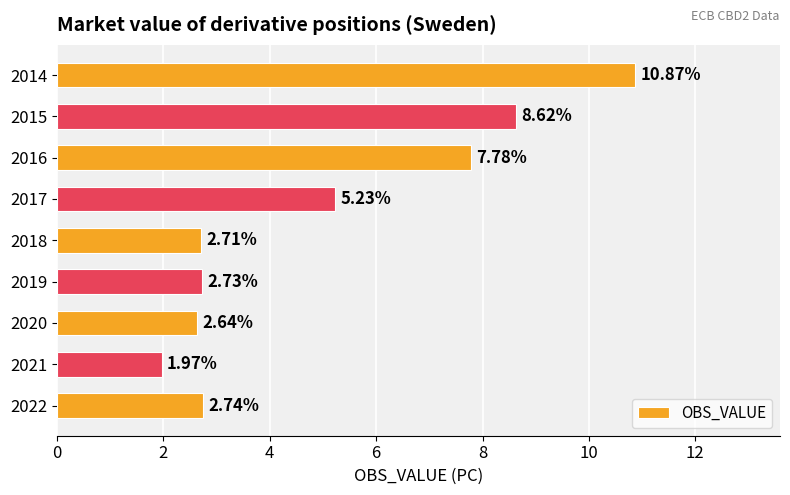

Are the bars grouped side by side (vs. stacked)?

No